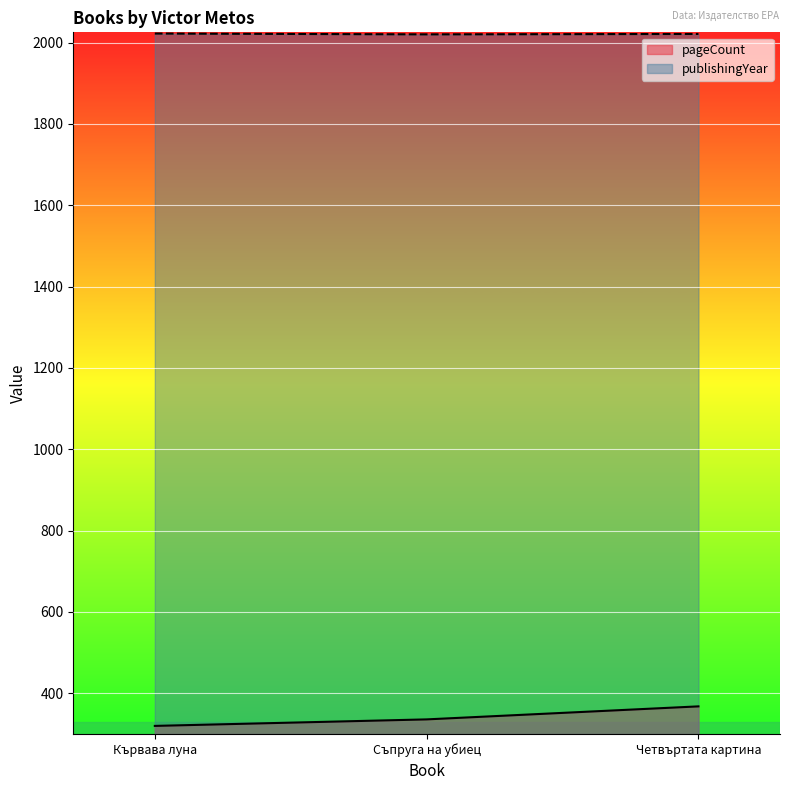

Which series has the largest range (max minus min)?

pageCount